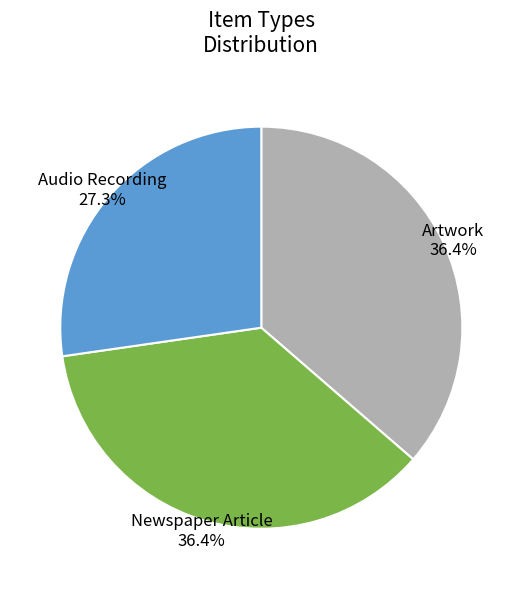

What is the smallest slice in the pie chart?

Audio Recording